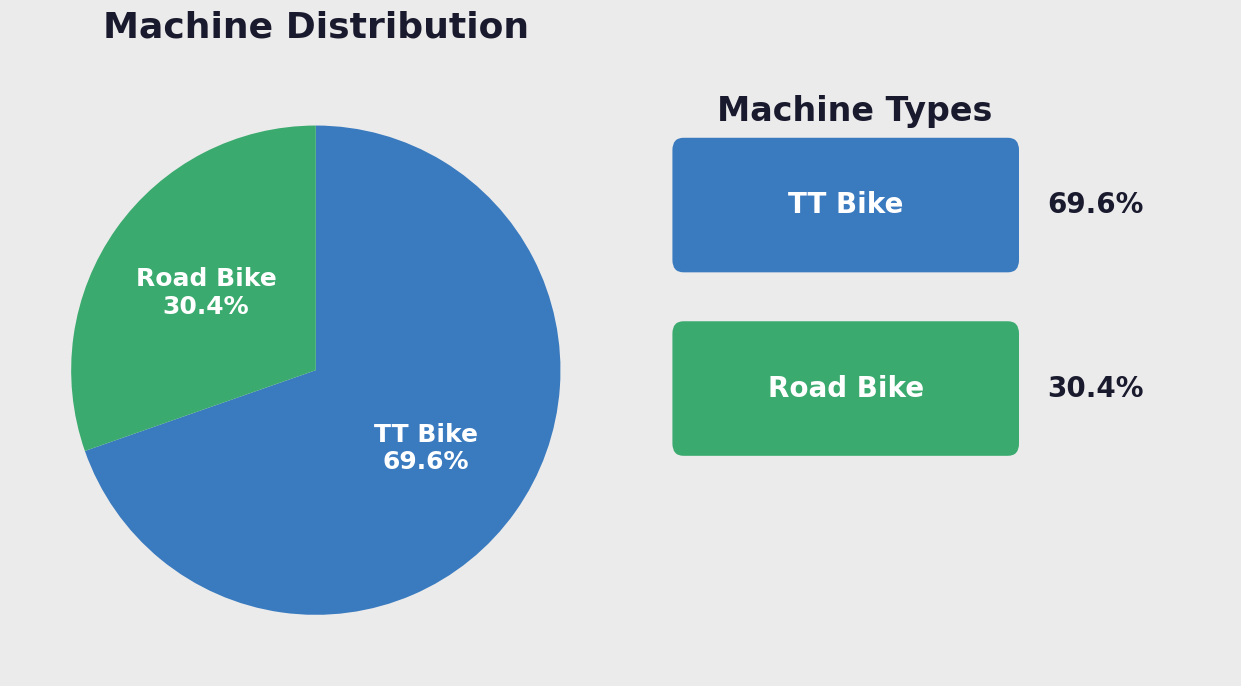

Is there any slice that represents more than half of the pie?

Yes